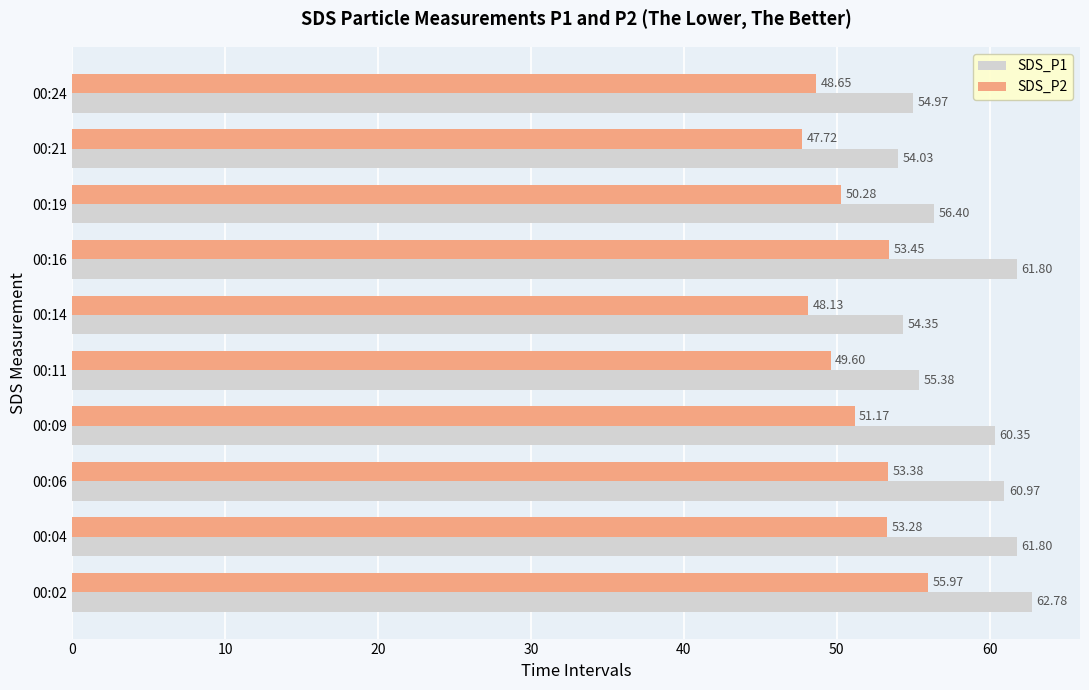

What is the sum of all SDS_P2 values?

511.6